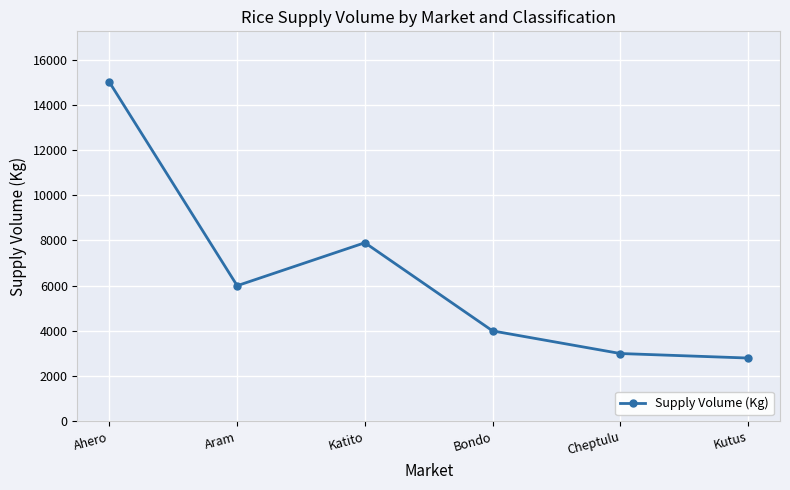

True or false: there are more than 0 points higher than both neighbors.

True